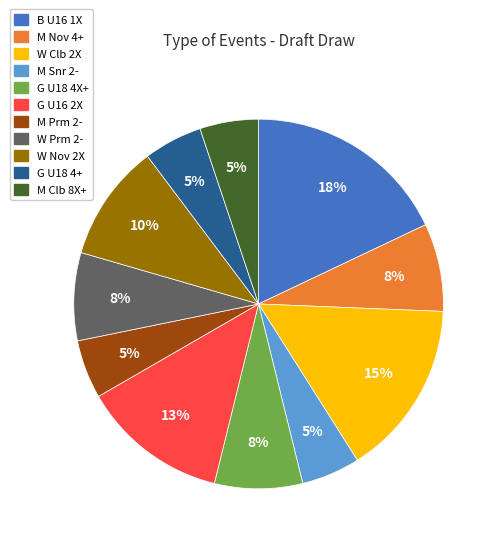

Is there a majority slice in this chart?

No